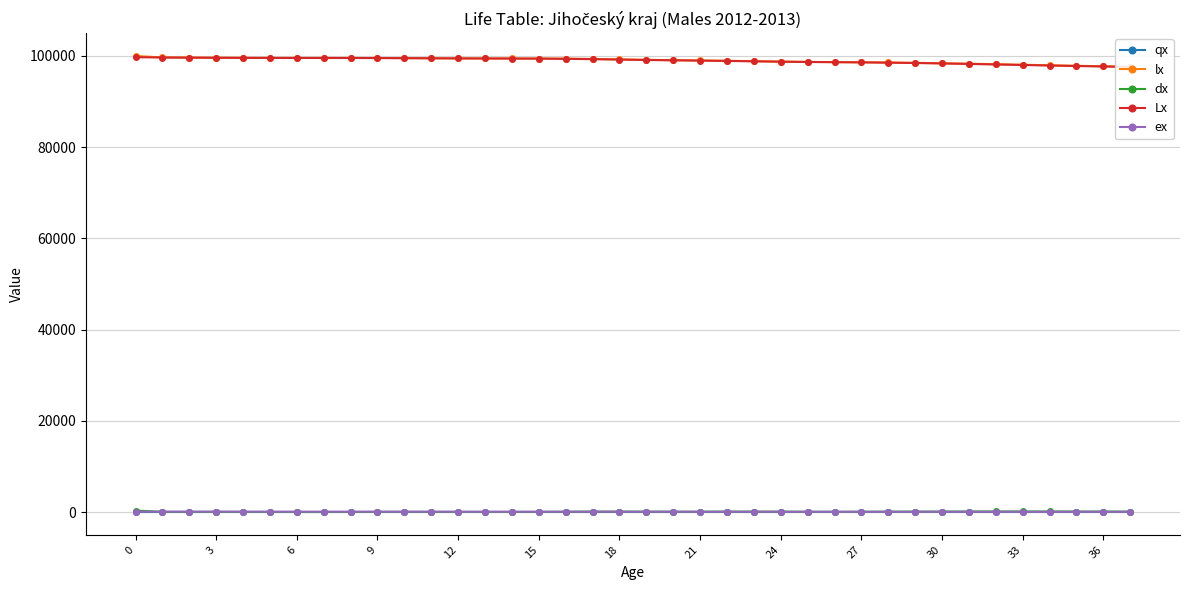

Which has a higher value, 20 or 36?

36